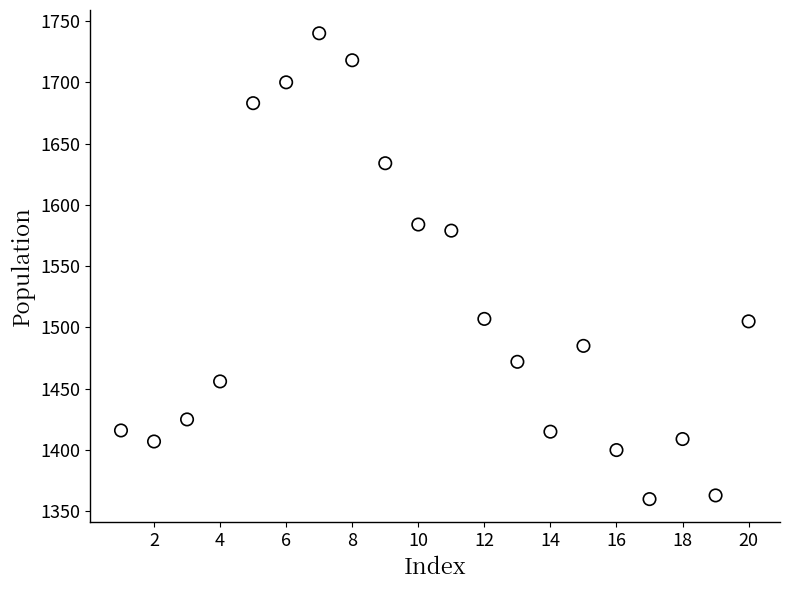

What Y value in the scatter plot is closest to 1550?

1579